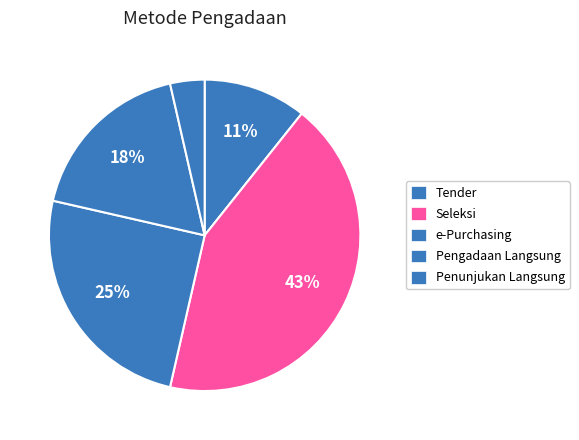

How many slices are in this pie chart?

5